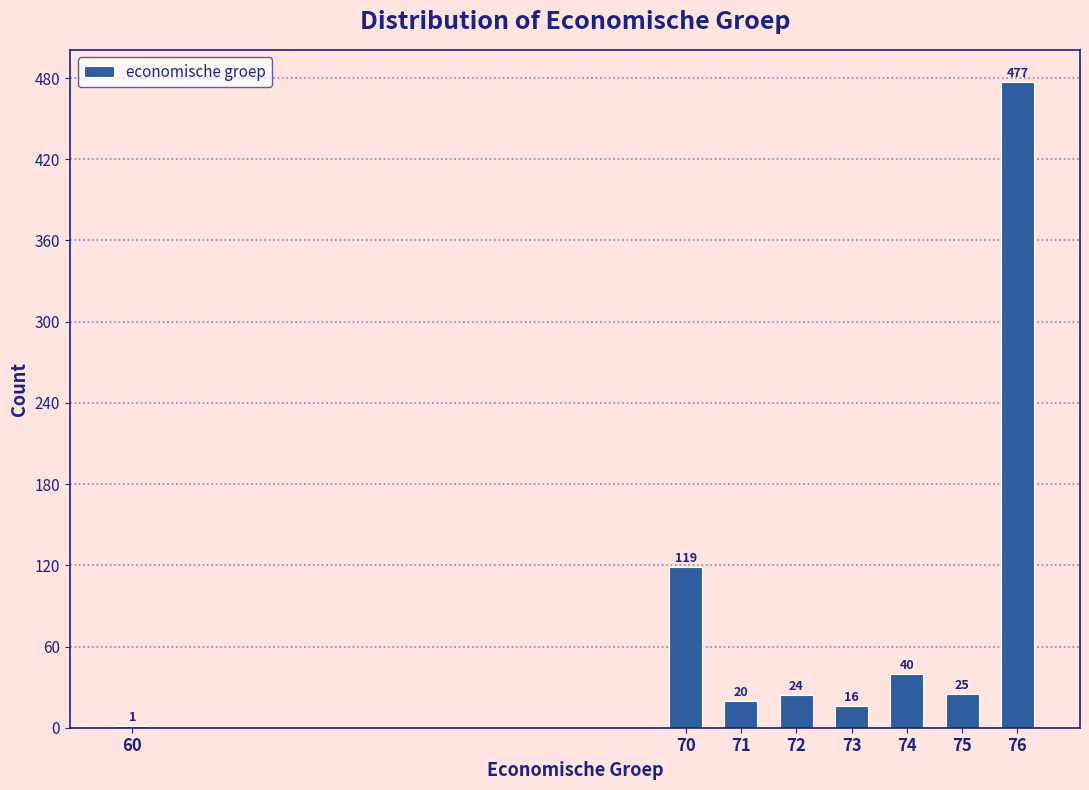

Reading left to right, extract all data points from this chart.

60=1	70=119	71=20	72=24	73=16	74=40	75=25	76=477